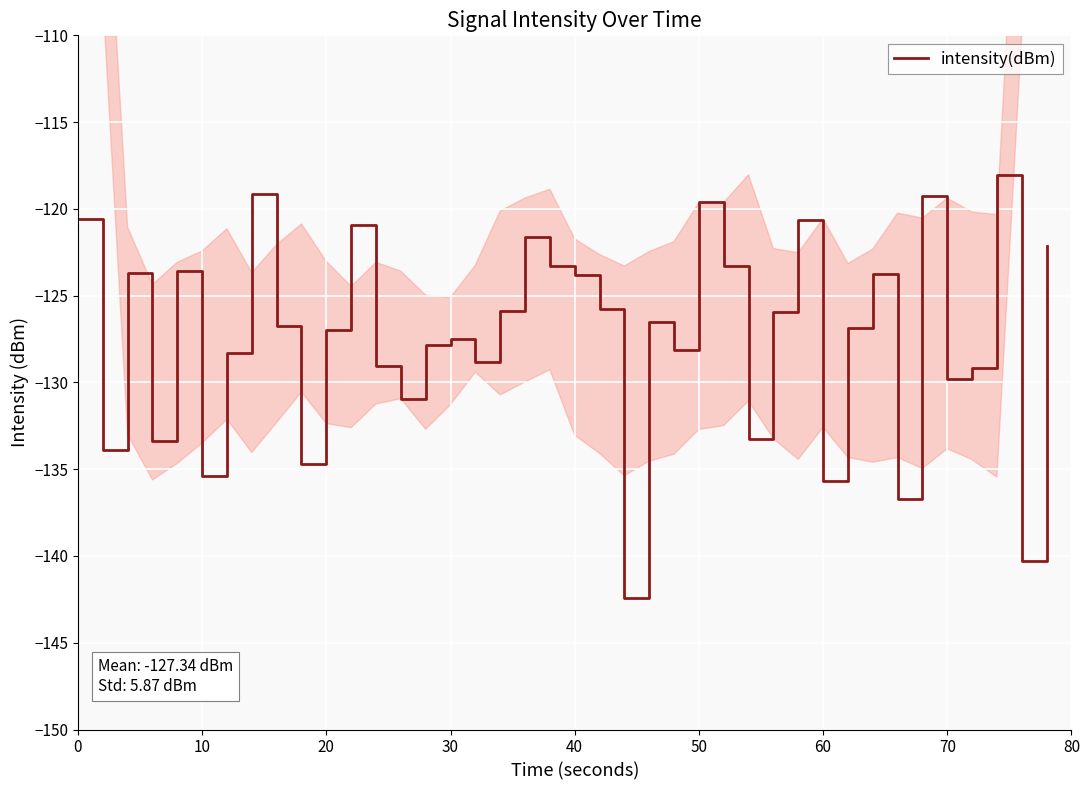

What is the difference between the maximum and minimum values?

24.4